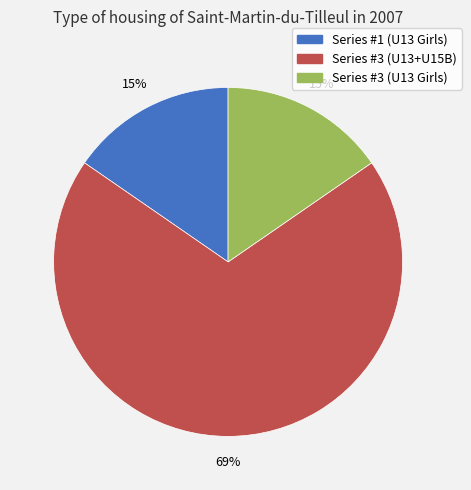

Does any single category account for the majority?

Yes